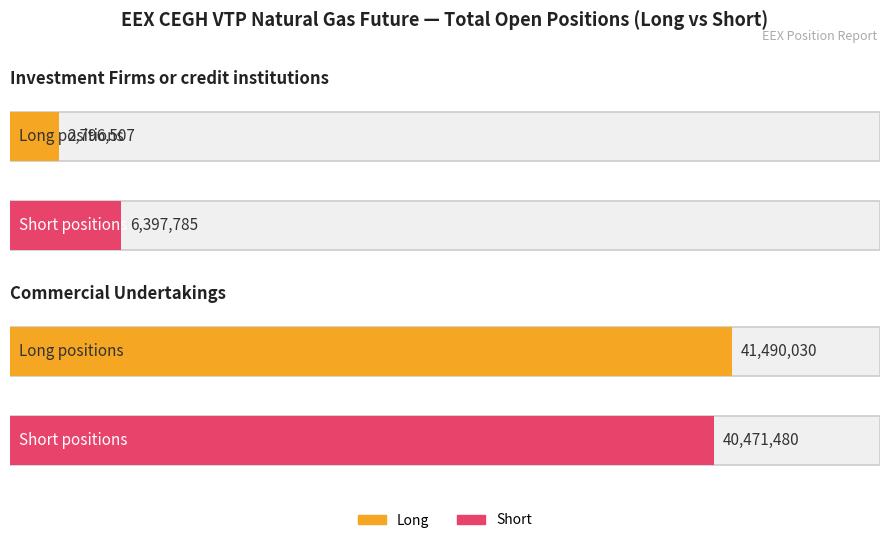

What is the total value across all series at Commercial Undertakings?

81961510